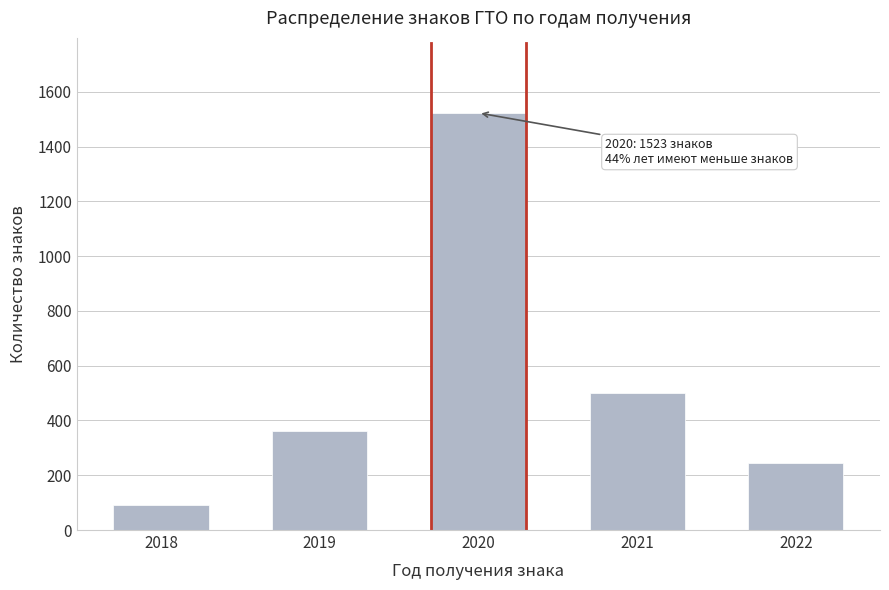

Reading left to right, what are all the values shown in this chart?

90	360	1523	500	245